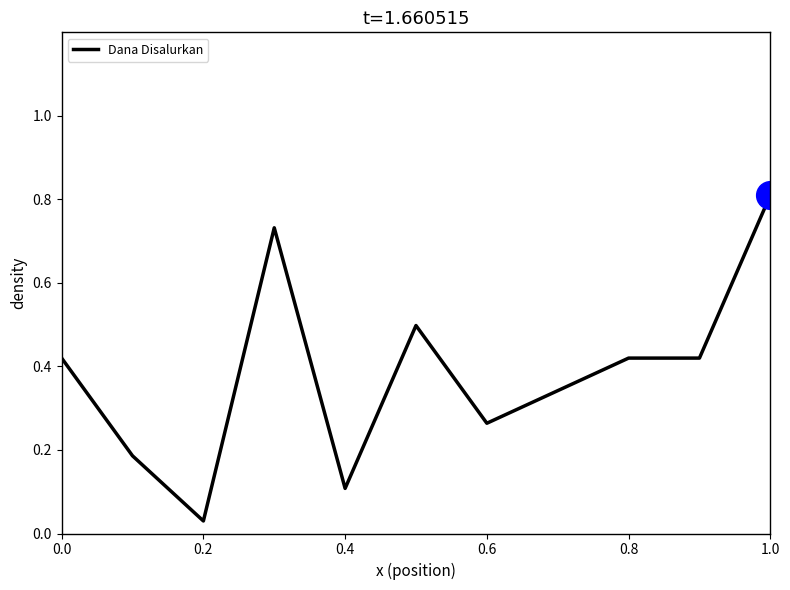

What is the maximum value shown in the chart?

0.8